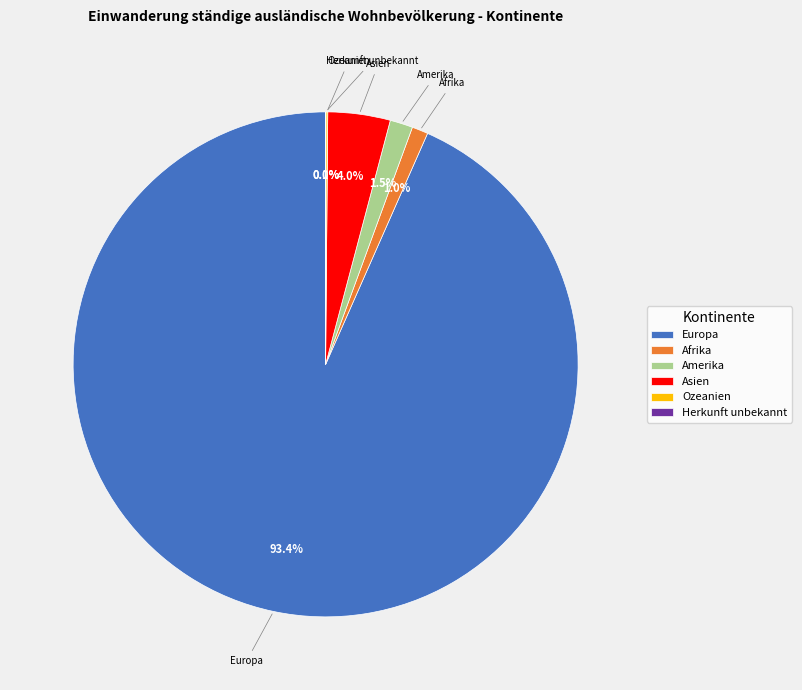

What is the largest slice in the pie chart?

Europa